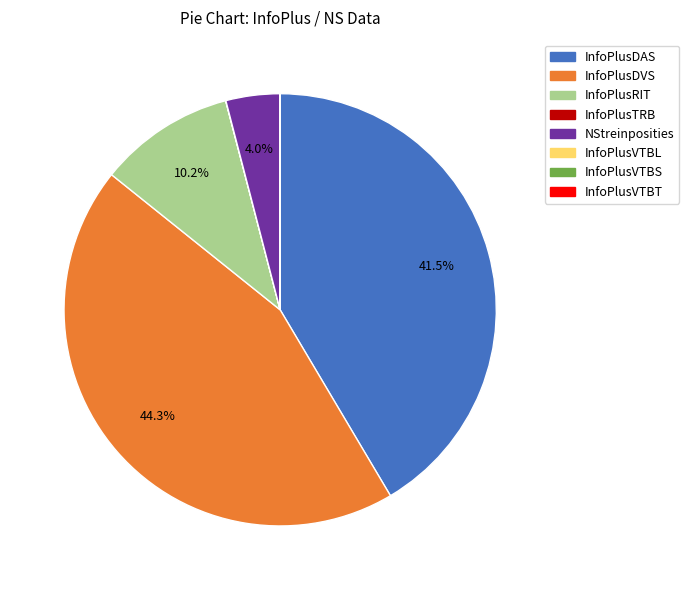

Which category has the biggest portion of the pie?

InfoPlusDVS